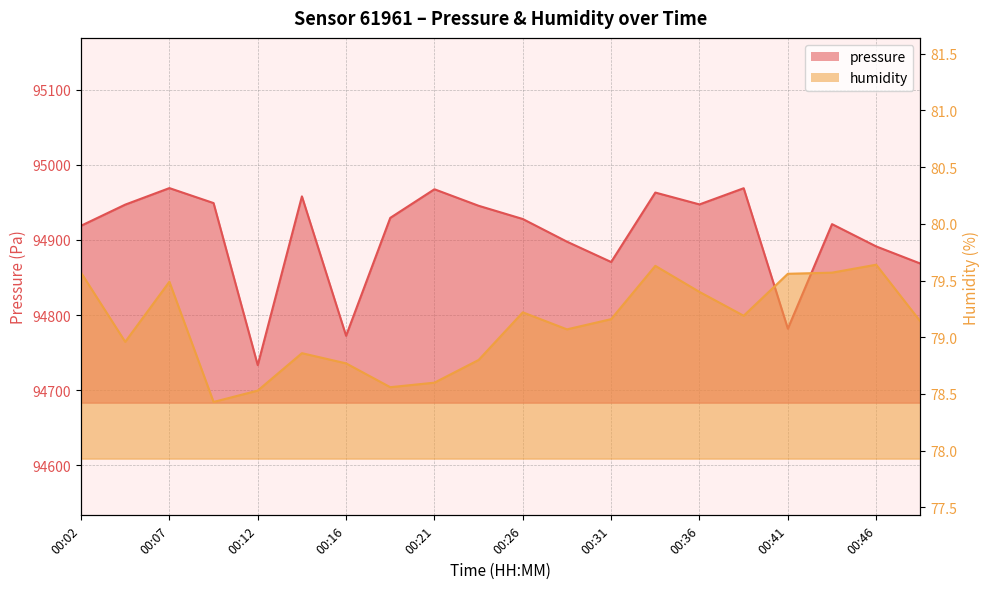

What is the total value across all series at 00:36?

95026.6